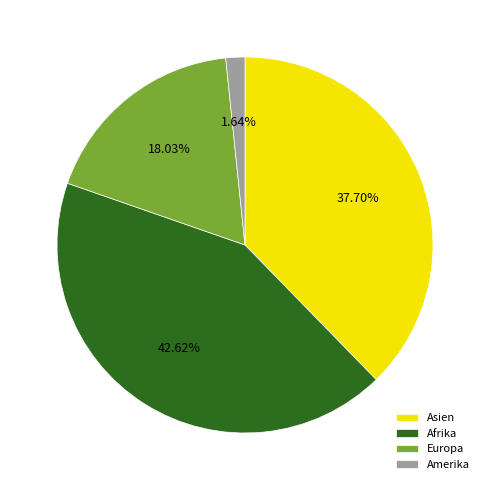

Which has a higher value, Europa or Asien?

Asien